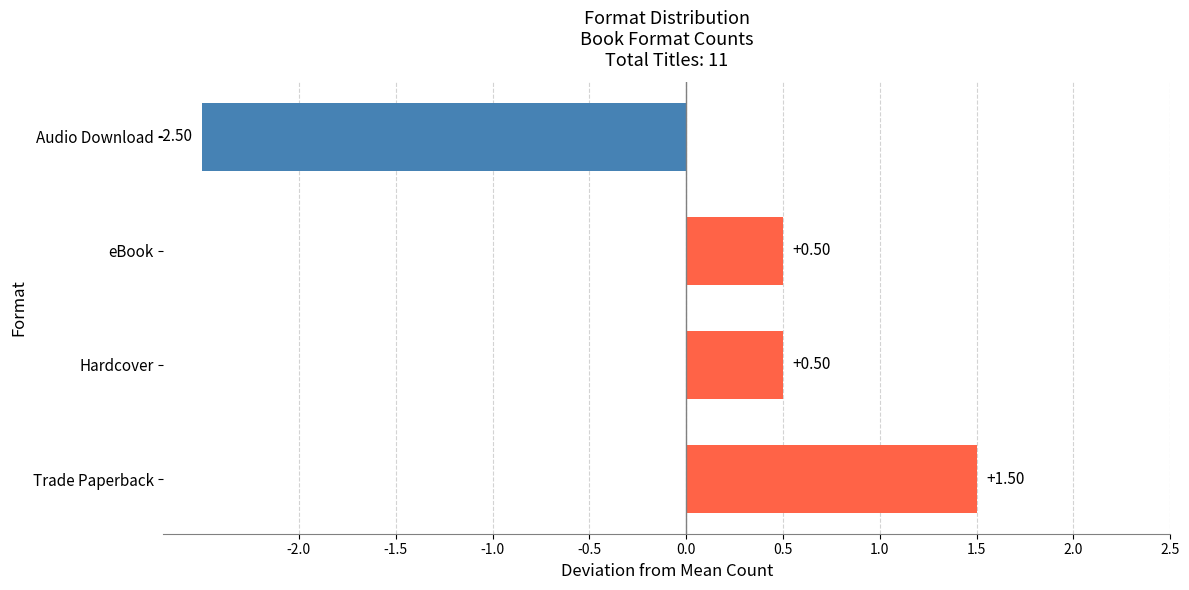

Count the values in the range 0 to 1.

2